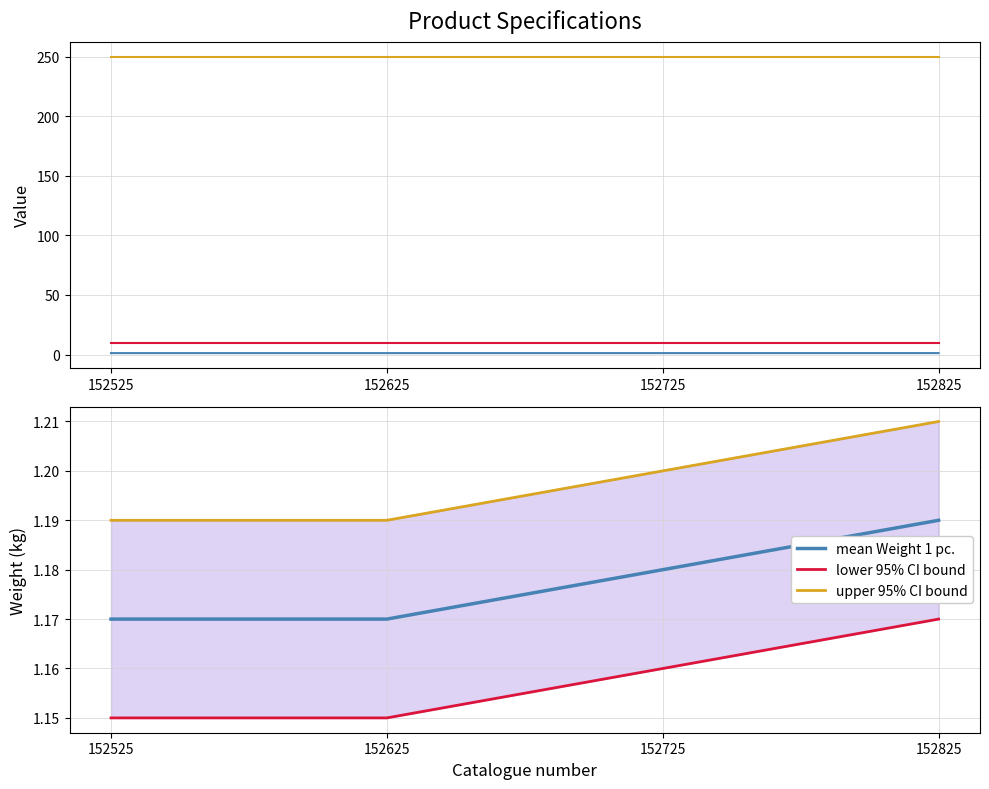

What is the sum of the upper 95% CI bound values at 152825 and 152625?

2.4